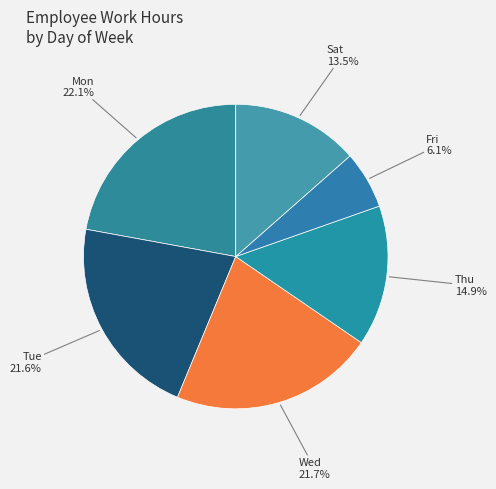

How many slices are in this pie chart?

6